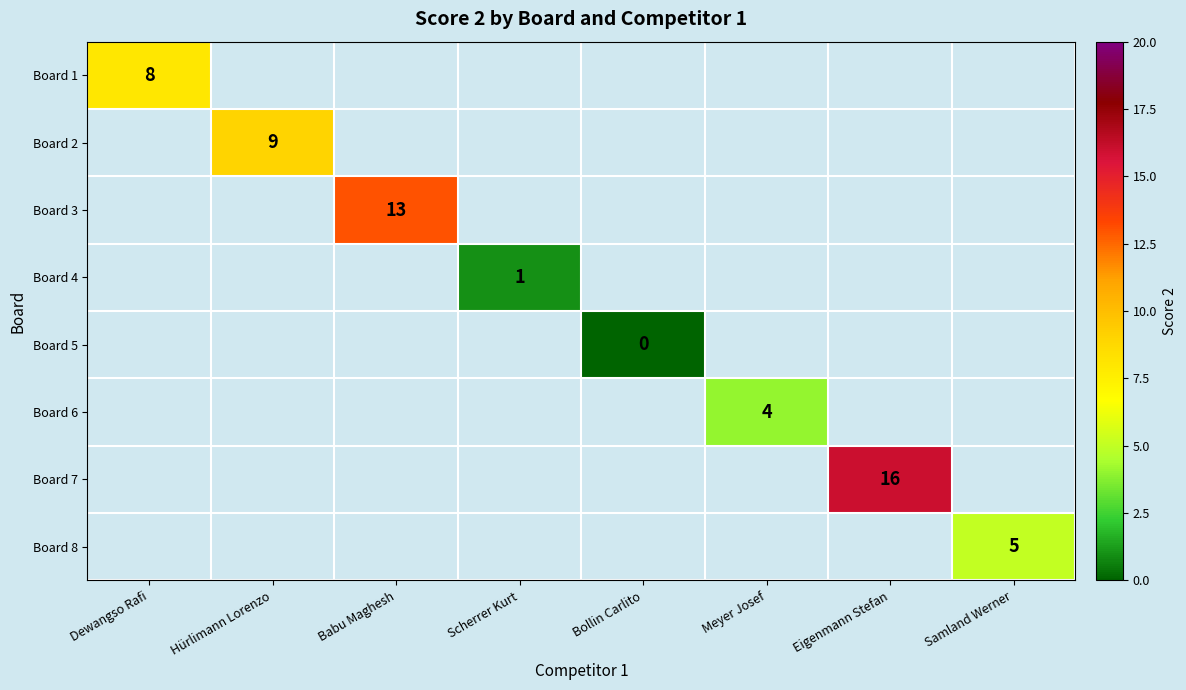

The Board 6 series shows 2 at Meyer Josef. True or false?

False